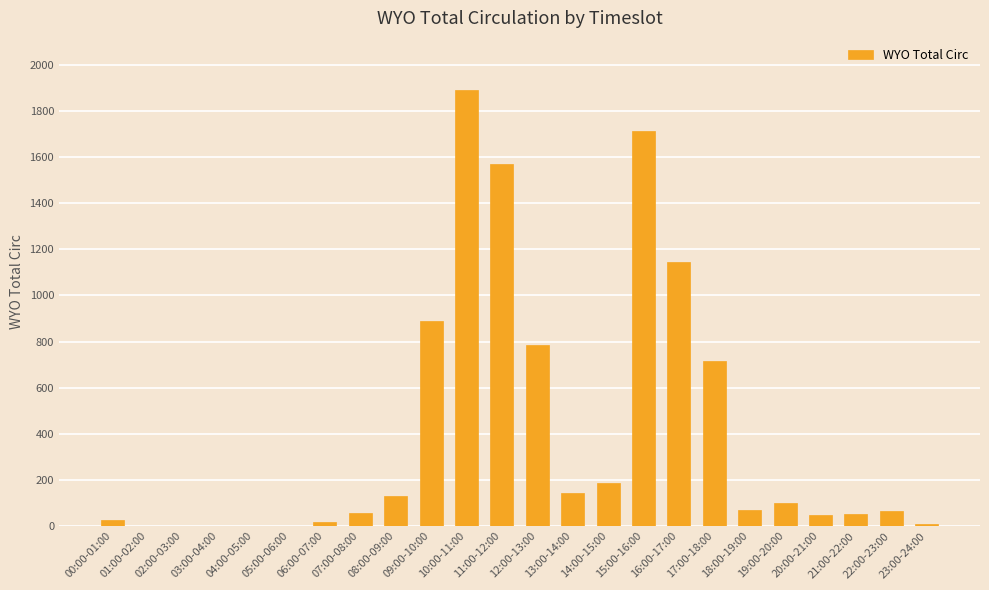

What is the change in value from 10:00-11:00 to 17:00-18:00?

-1175